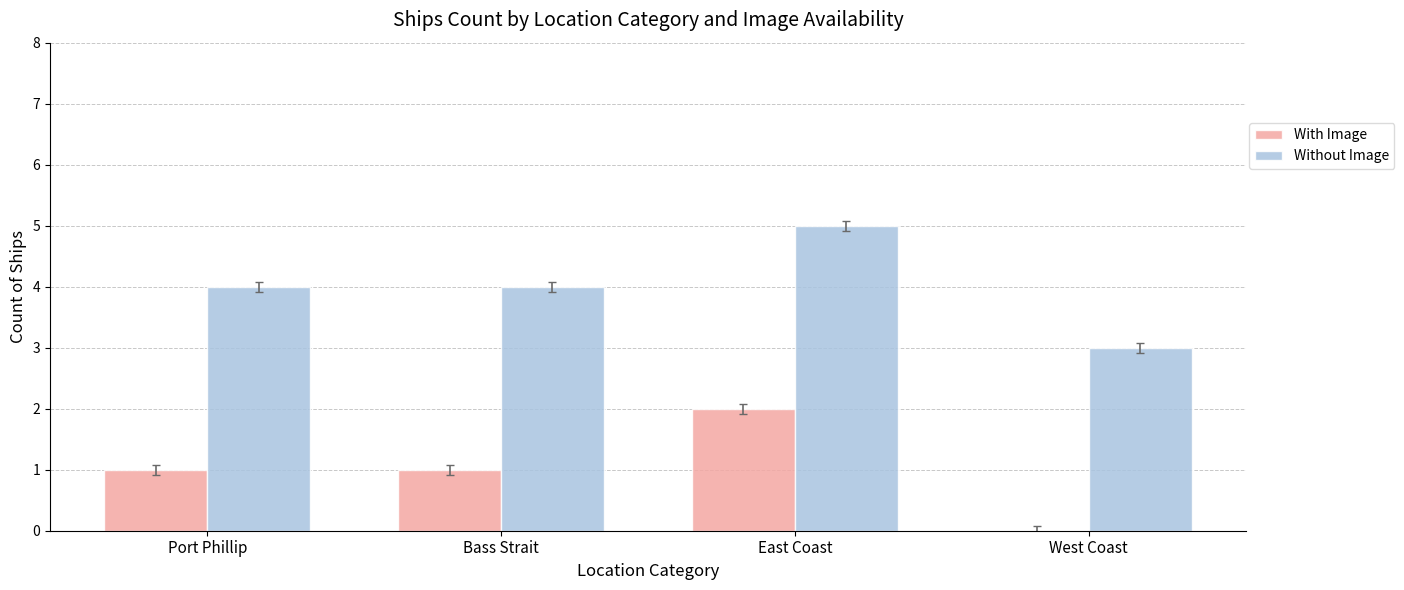

Read the Without Image value at East Coast.

5